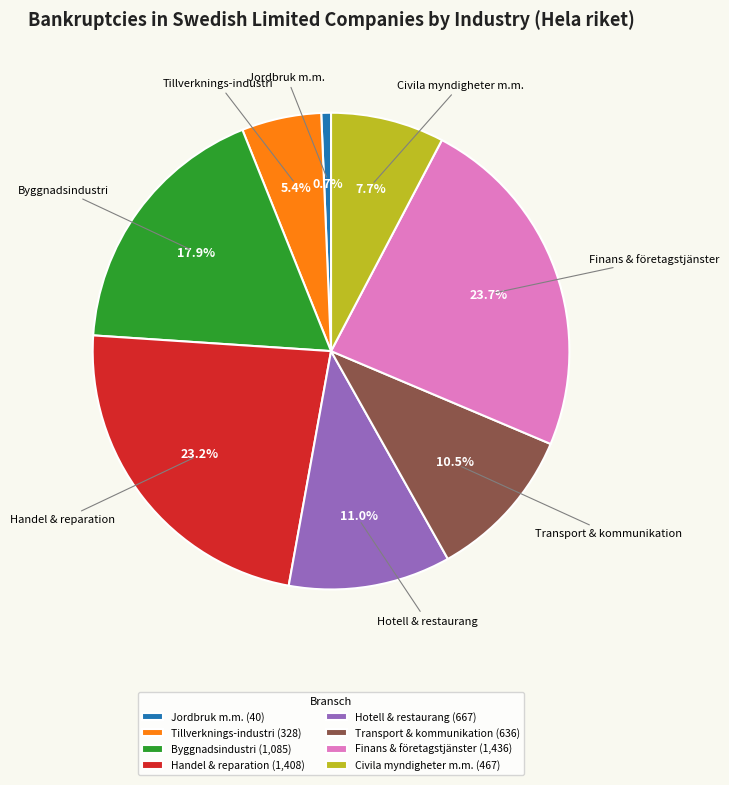

Does Jordbruk m.m. represent more than half of the total?

No